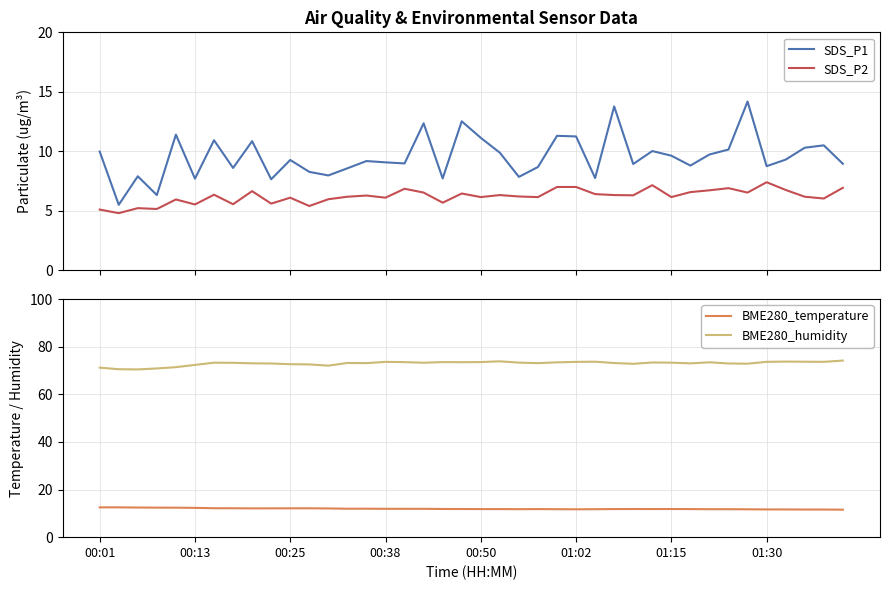

How many lines are shown in the chart?

4